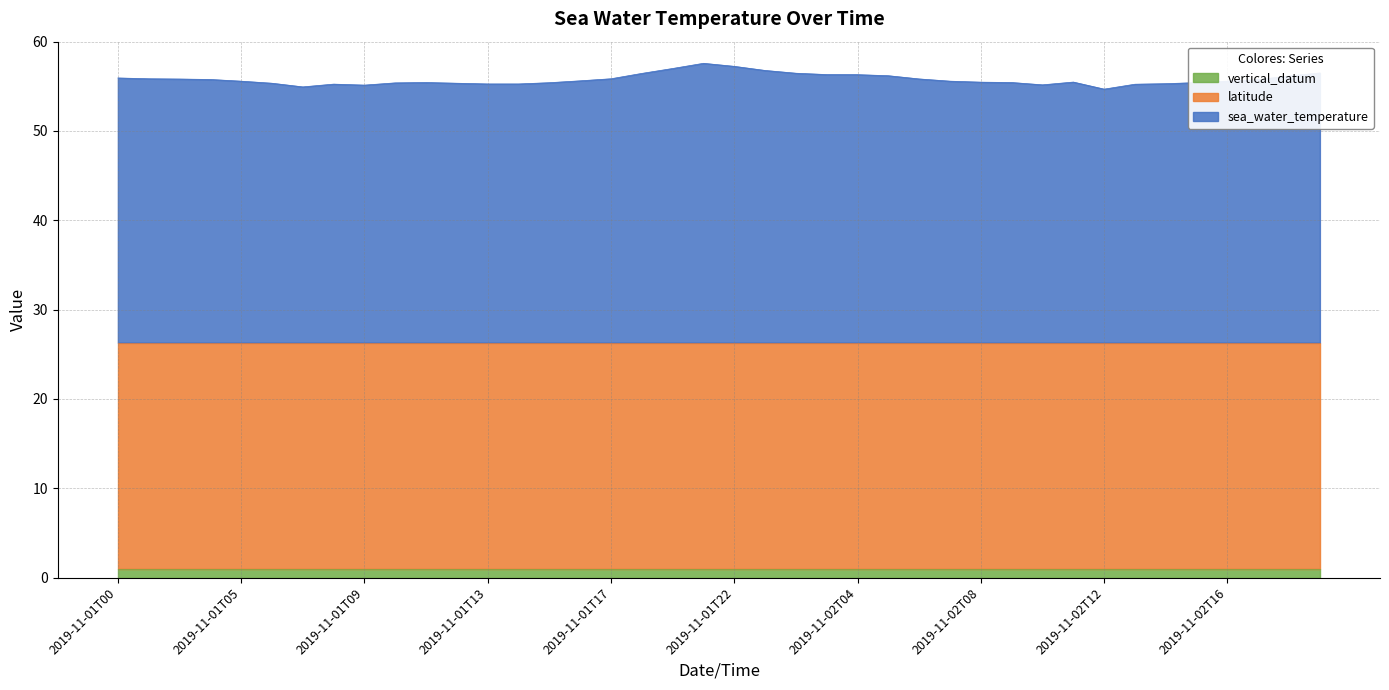

At which label does latitude reach its peak?

2019-11-01T00